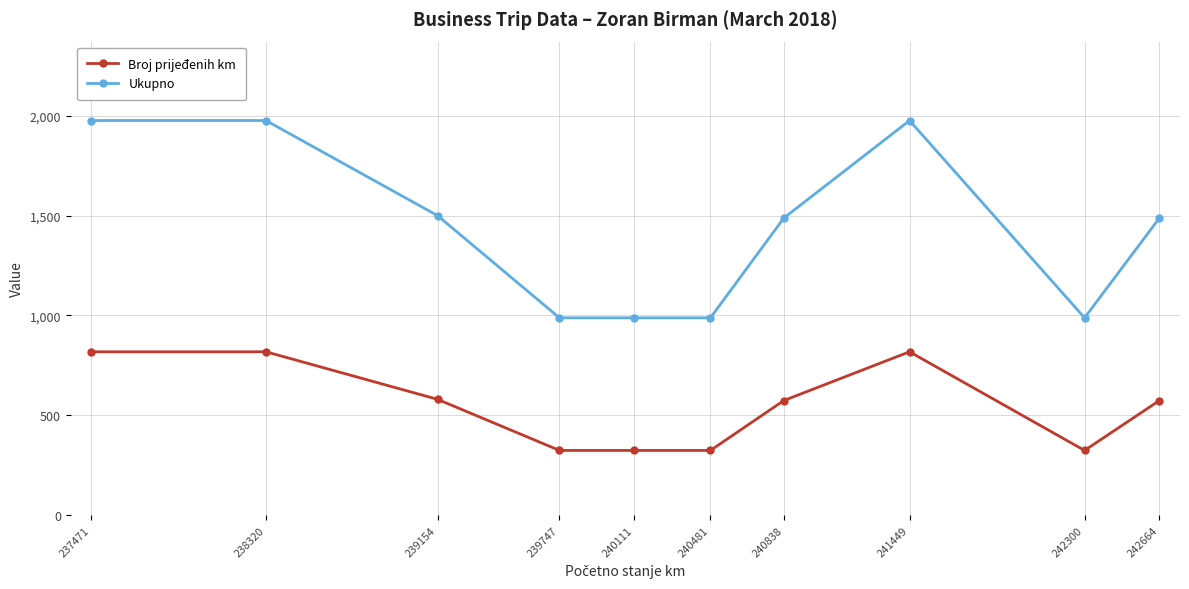

What is the average value of the Broj prijeđenih km series?

548